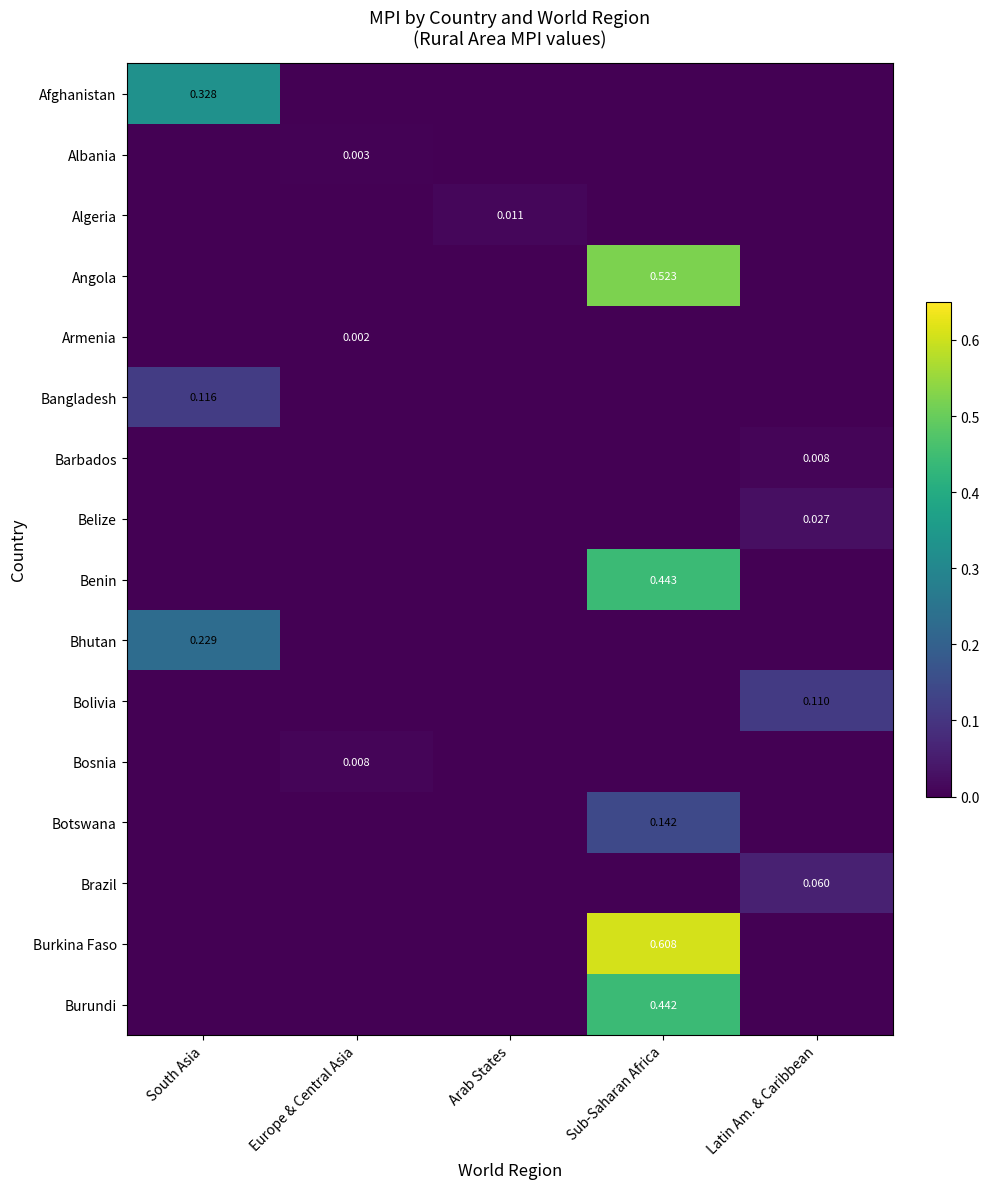

Which series changed the most between Europe & Central Asia and Latin Am. & Caribbean?

Bolivia